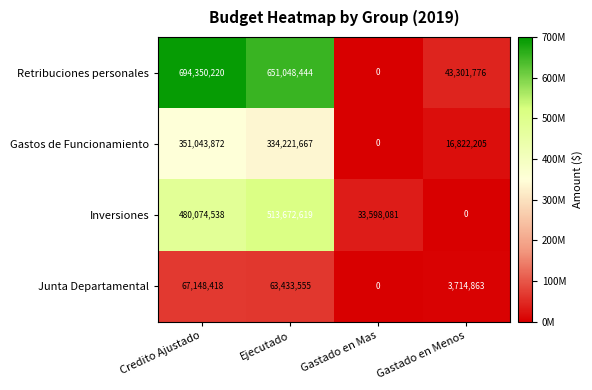

Which series has the largest total across all categories?

Retribuciones personales